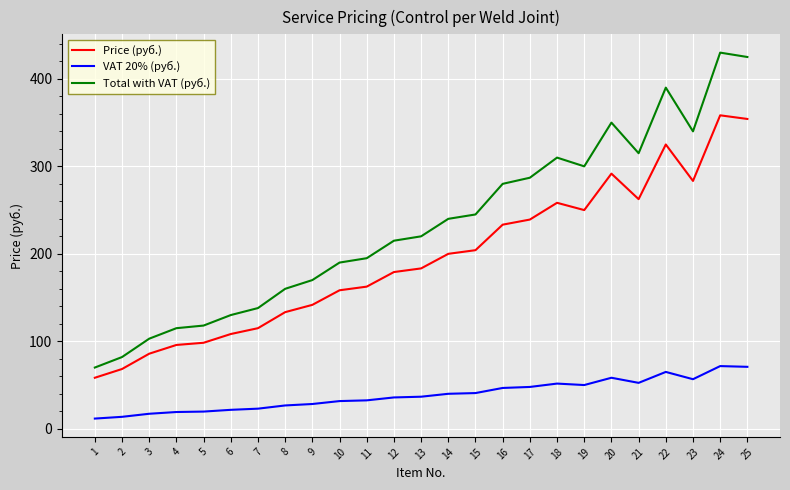

True or false: VAT 20% (руб.) and Total with VAT (руб.) intersect in this chart.

False